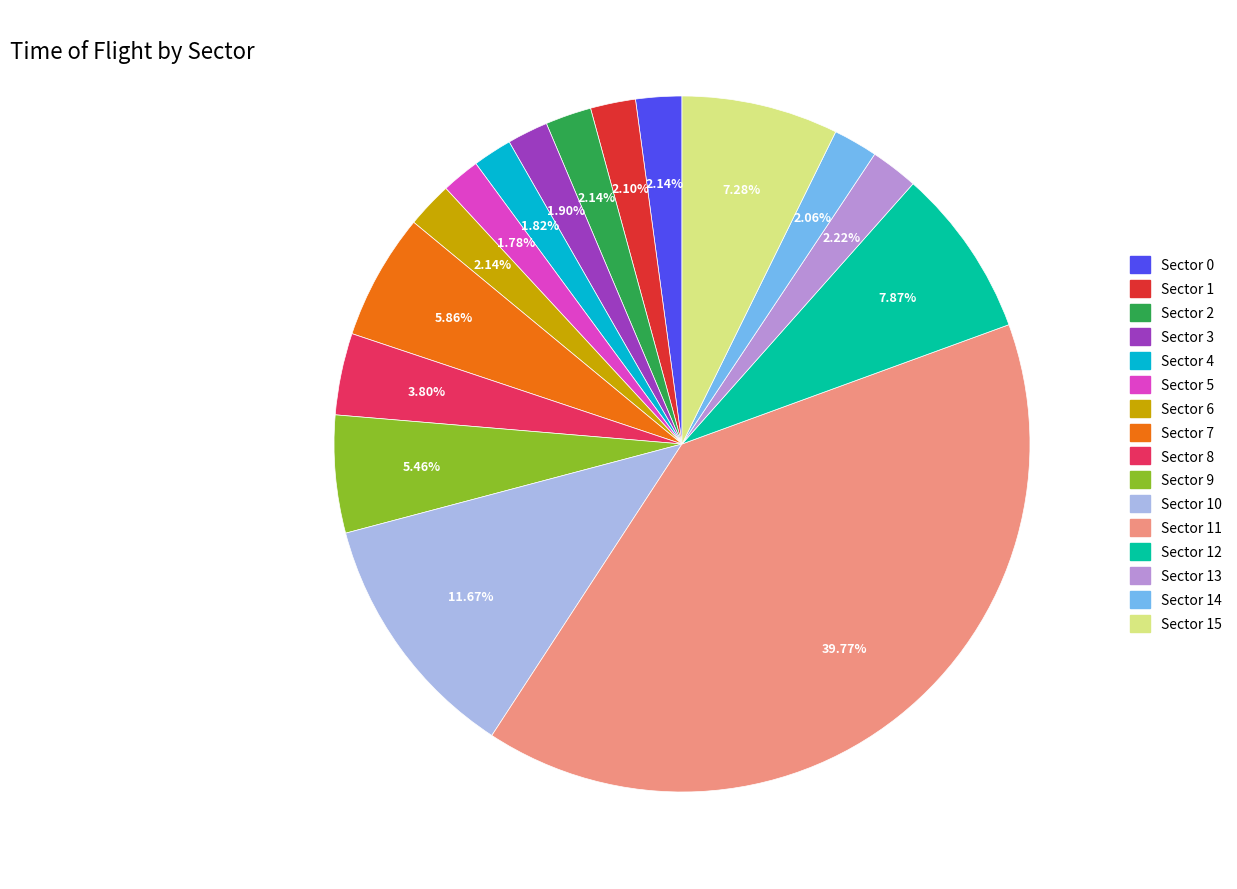

Is there a majority slice in this chart?

No